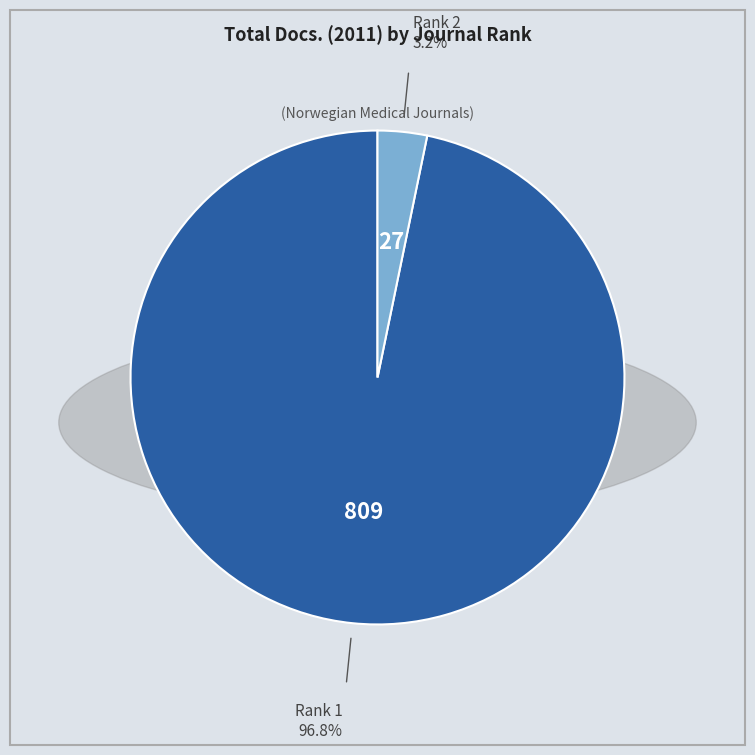

Is there any slice that represents more than half of the pie?

Yes